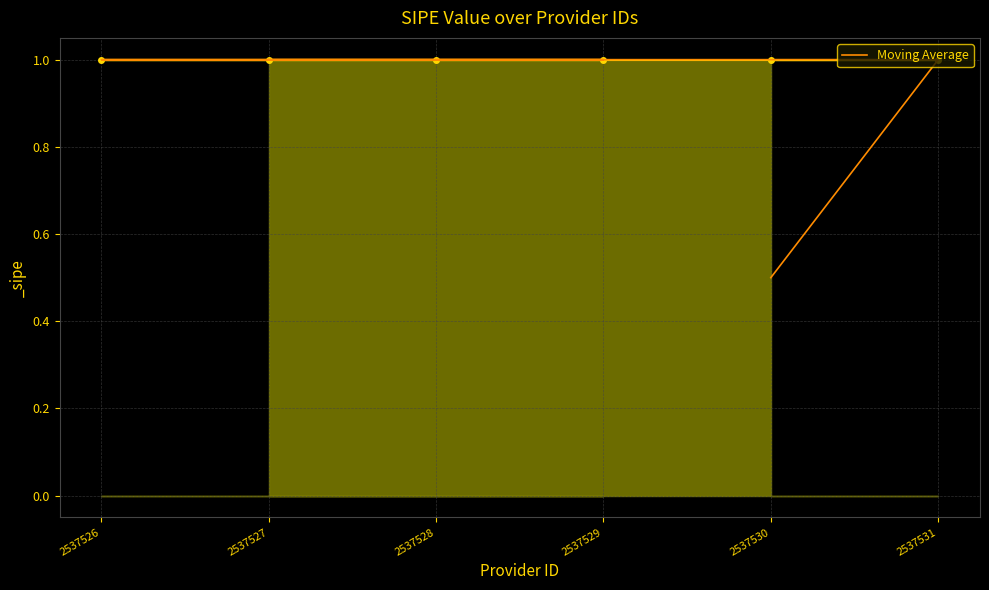

True or false: the data shows 1.7 at 2537528.

False